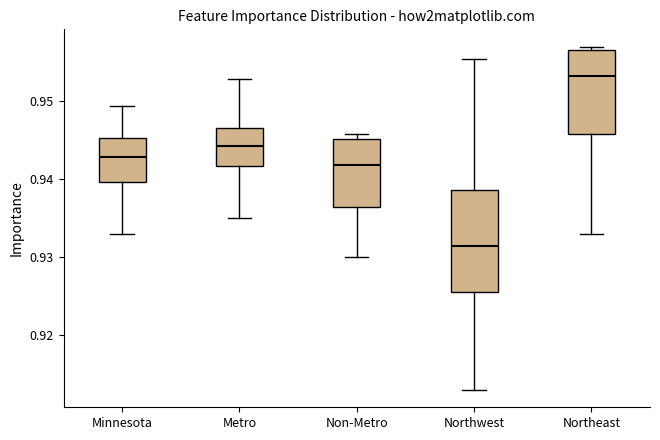

Comparing the boxes themselves (not the whiskers), which one is the tallest?

Northwest